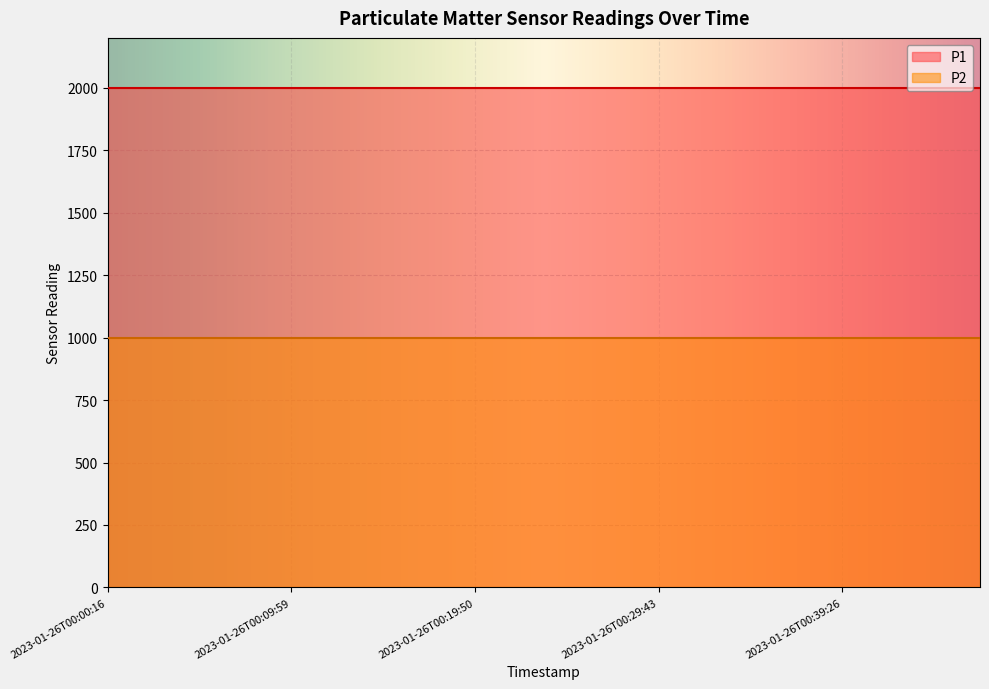

What is the minimum value for P2?

999.9